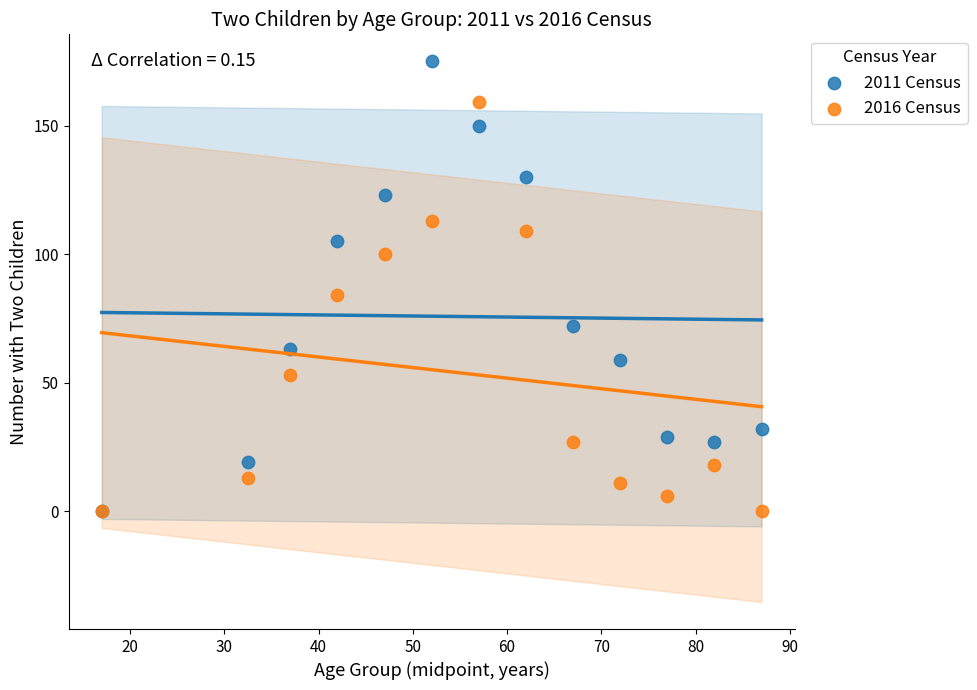

In the 2011 Census series, what Y value is closest to 87?

72